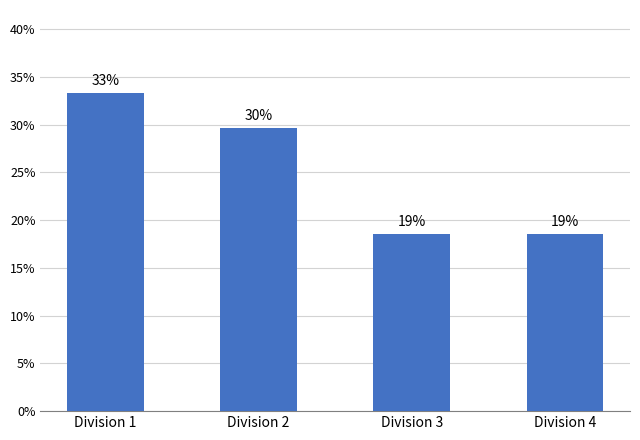

Where is the data nearest to the value 25?

Division 2